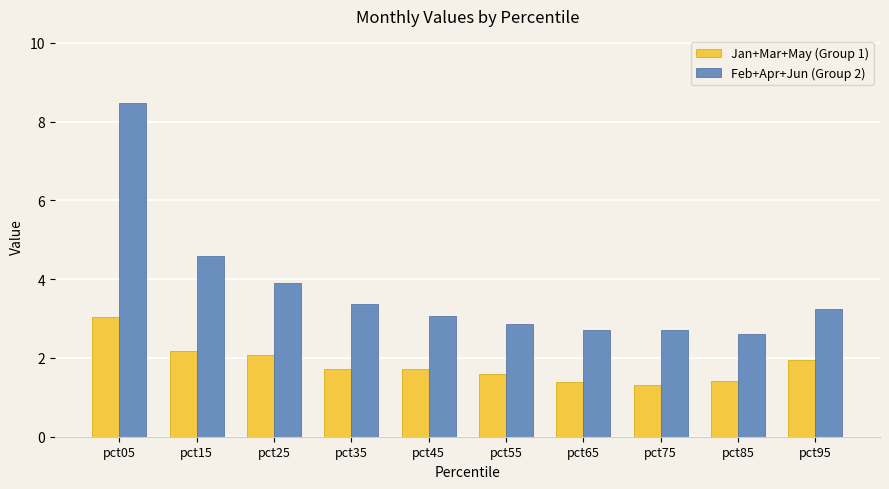

Which series has the largest range (max minus min)?

Feb+Apr+Jun (Group 2)